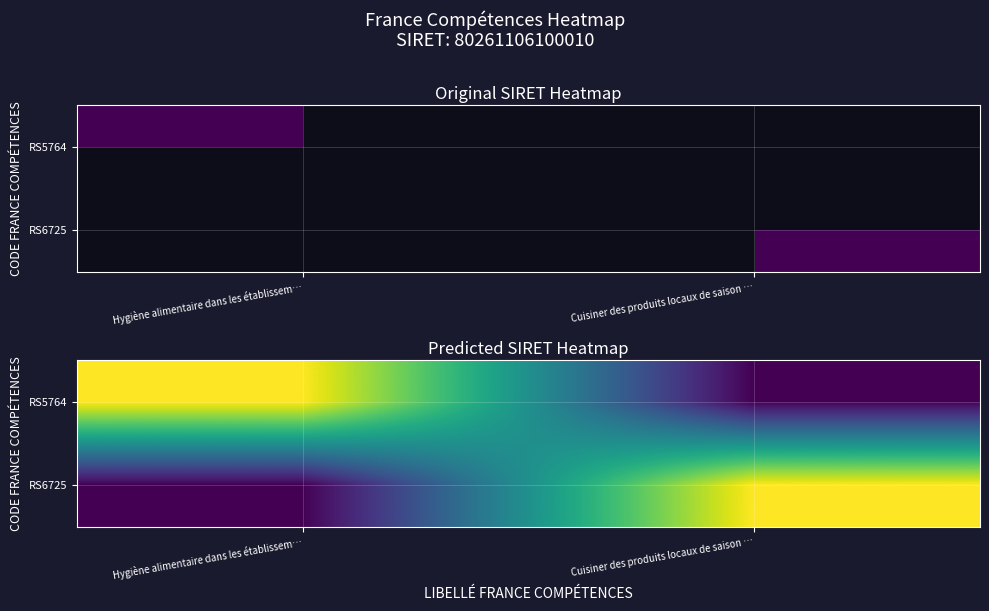

What is the sum of the RS6725 values at Hygiène alimentaire dans les établissem… and Cuisiner des produits locaux de saison …?

76248050795009.5